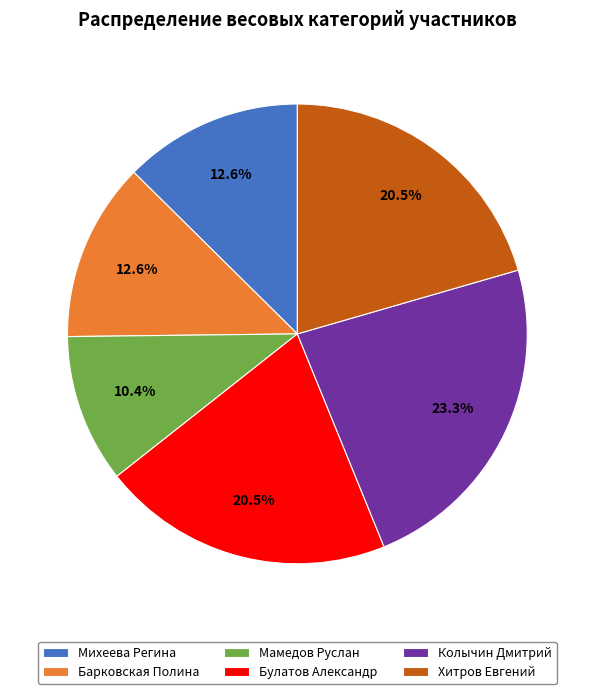

To the nearest percent, what is the combined percentage of Булатов Александр and Хитров Евгений?

41%